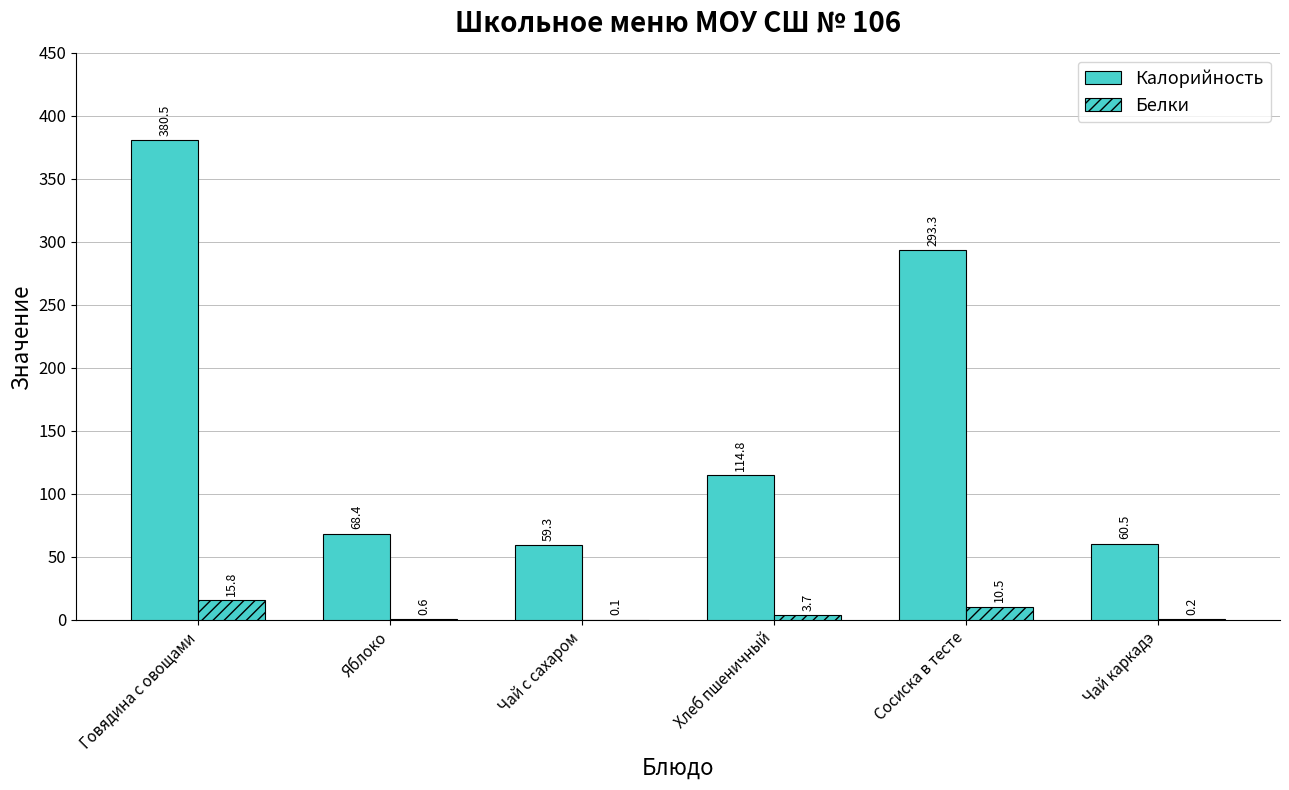

Does the chart contain stacked bars?

No